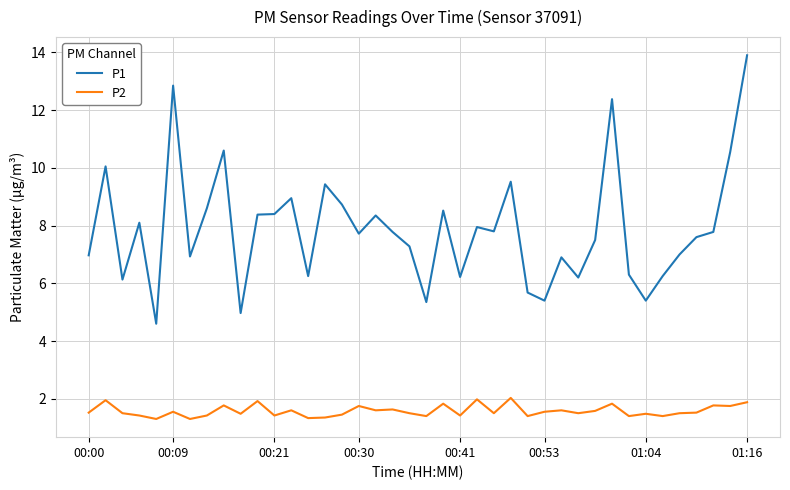

What are all the series names shown in the legend?

P1, P2